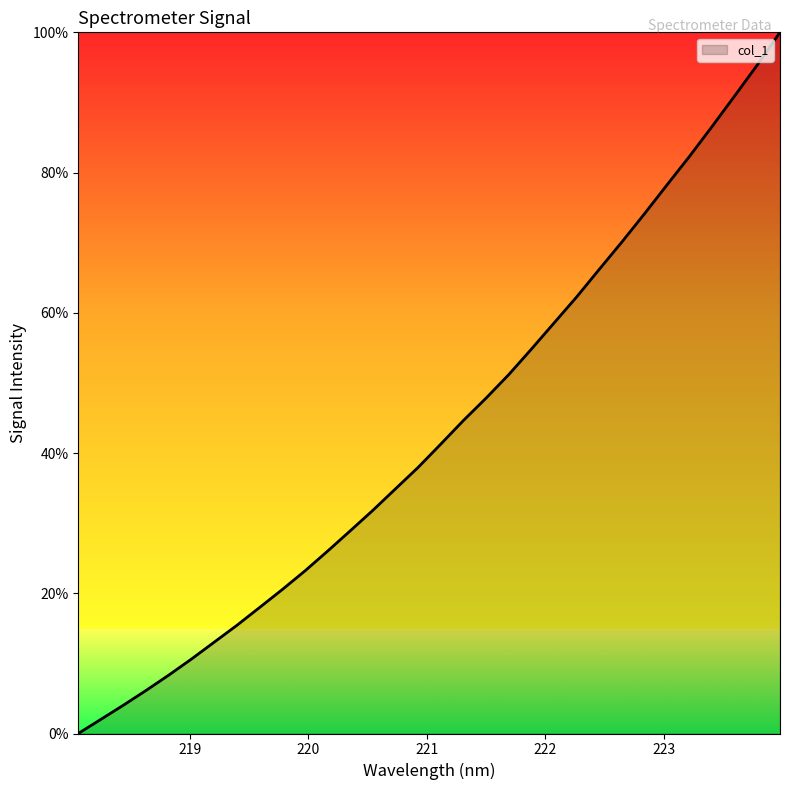

What is the difference between the maximum and minimum values?

100.0